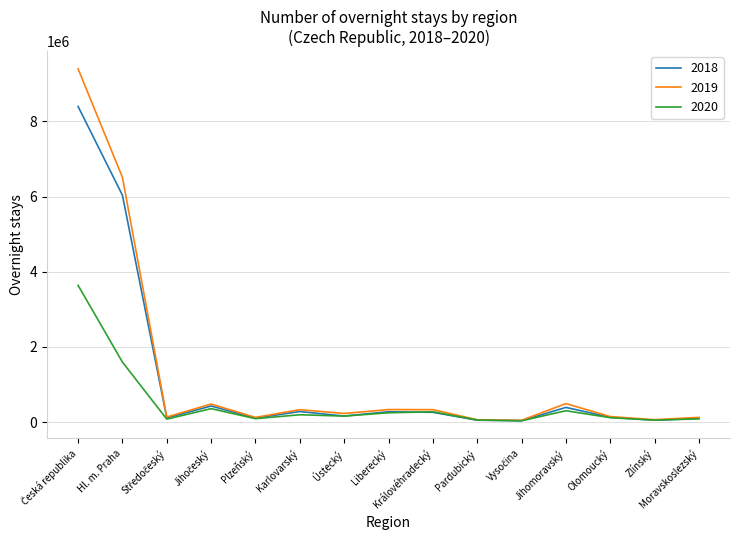

What is the maximum value shown in the chart?

9401000